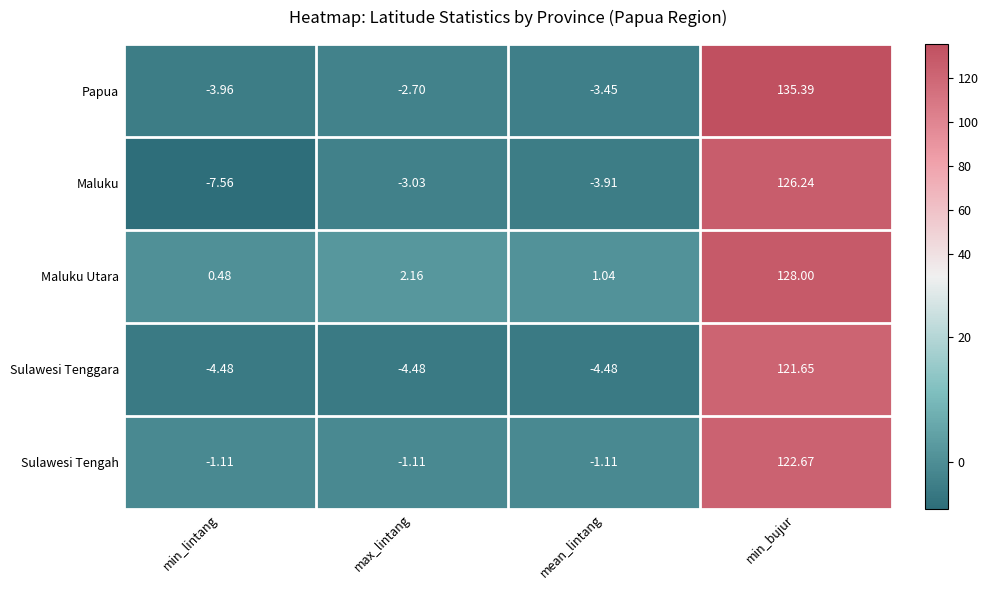

How many values in the Sulawesi Tenggara series are below -4?

3